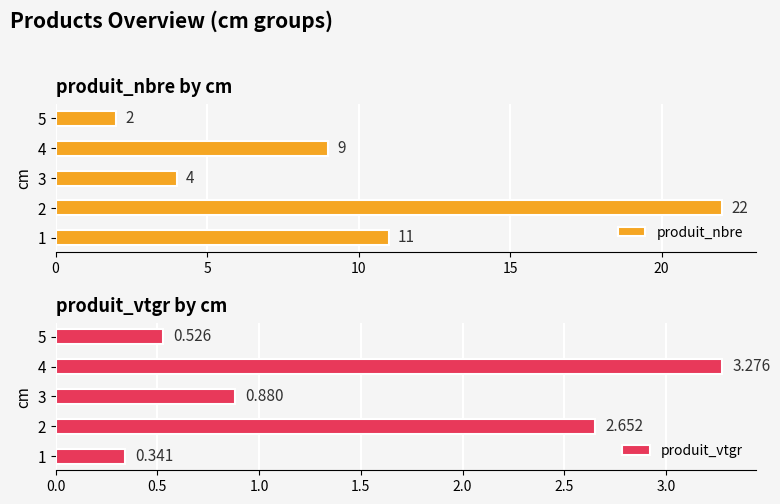

What is the maximum value for produit_nbre?

22